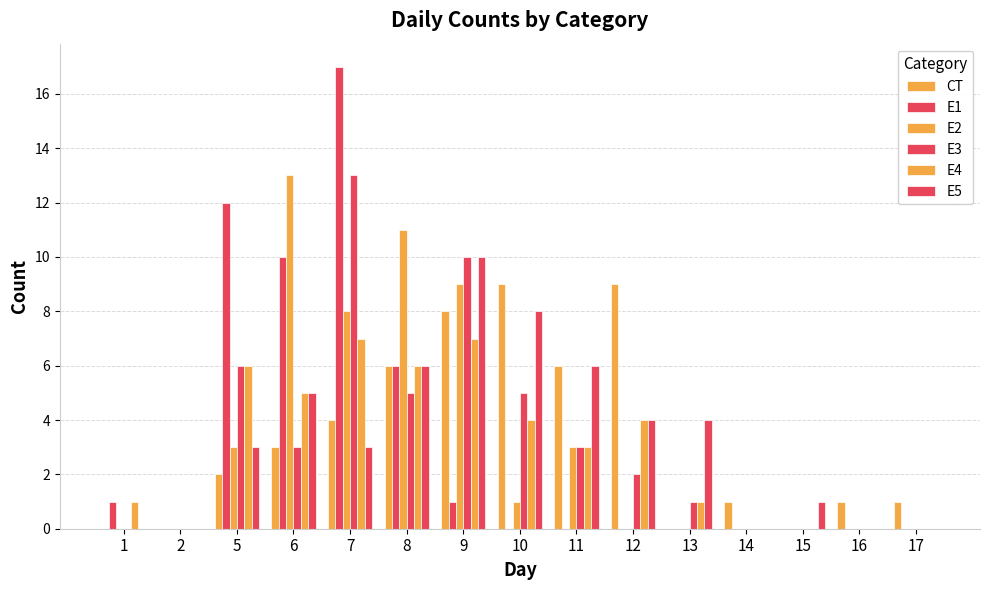

What is the difference between the E5 values at 6 and 17?

5